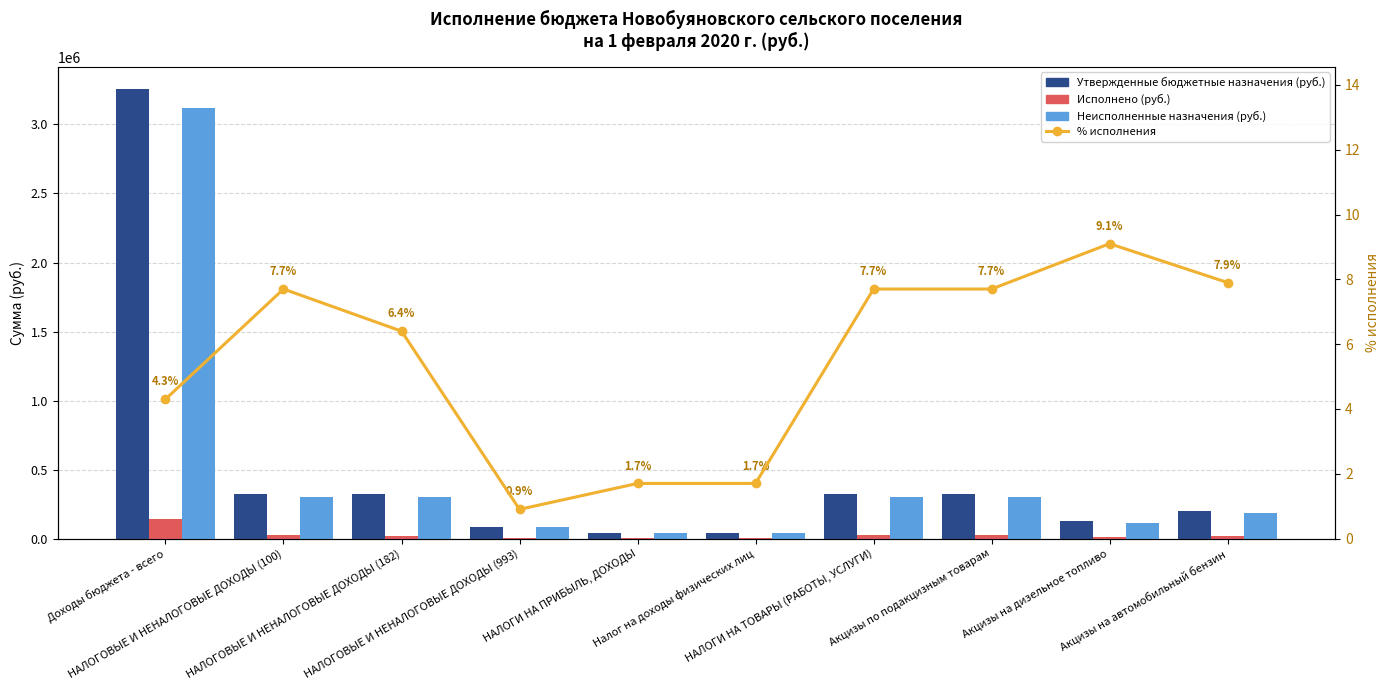

How many data points in Утвержденные бюджетные назначения (руб.) are above 324800?

4